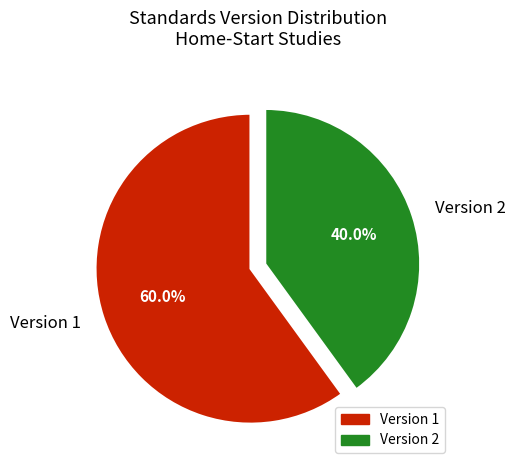

What is the largest slice in the pie chart?

Version 1